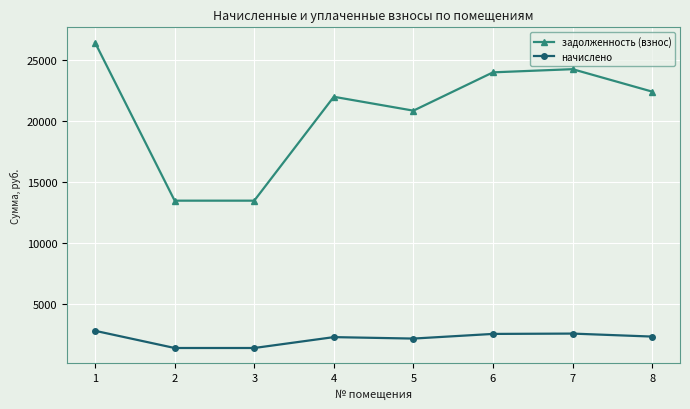

What is the difference between the highest and lowest values at 4?

19688.5